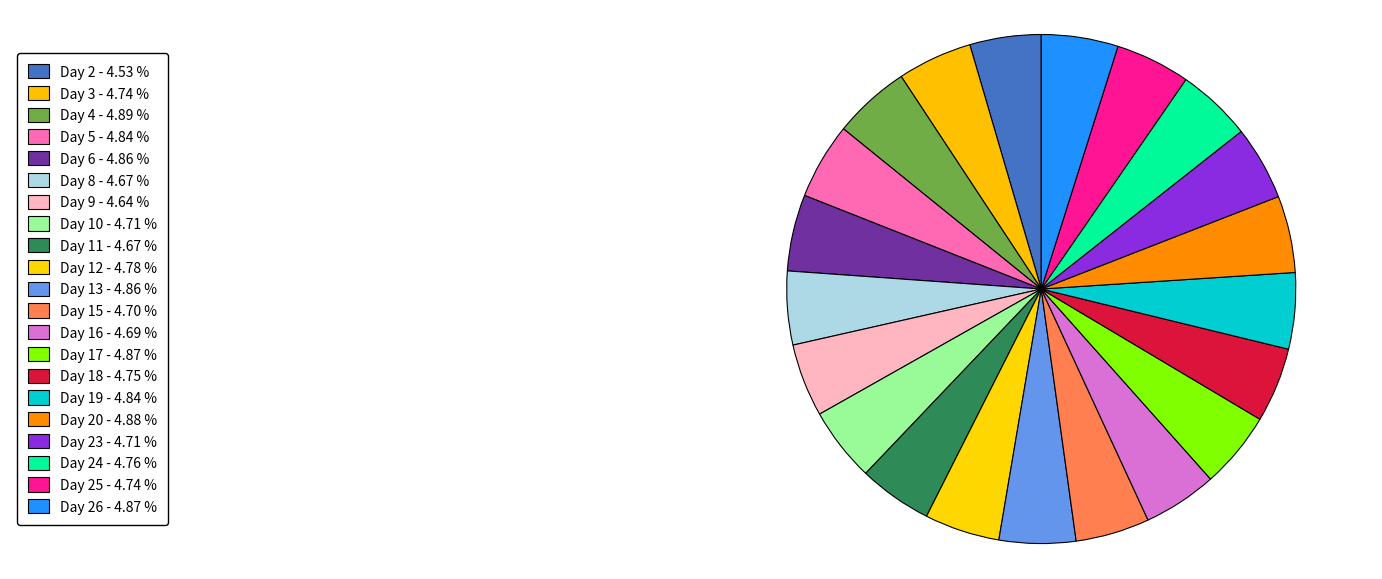

Rank the categories by value from highest to lowest.

Day 4, Day 20, Day 26, Day 17, Day 6, Day 13, Day 5, Day 19, Day 12, Day 24, Day 18, Day 3, Day 25, Day 10, Day 23, Day 15, Day 16, Day 8, Day 11, Day 9, Day 2